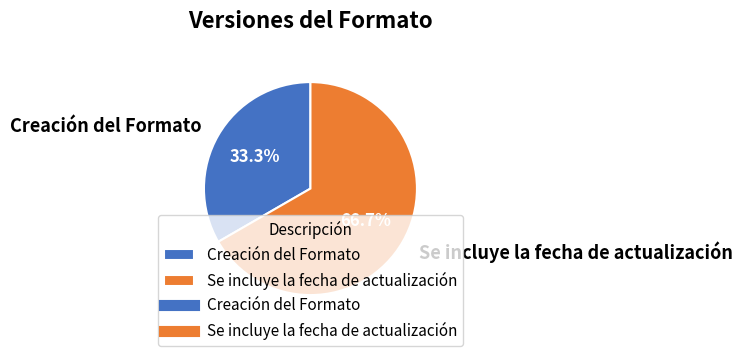

What portion of the pie excludes Creación del Formato?

66.7%